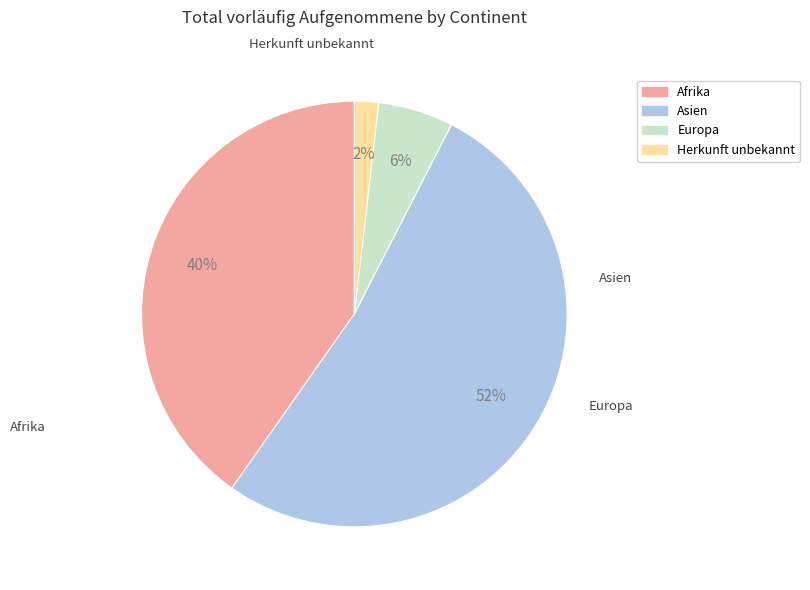

Rank the categories by value from lowest to highest.

Herkunft unbekannt, Europa, Afrika, Asien